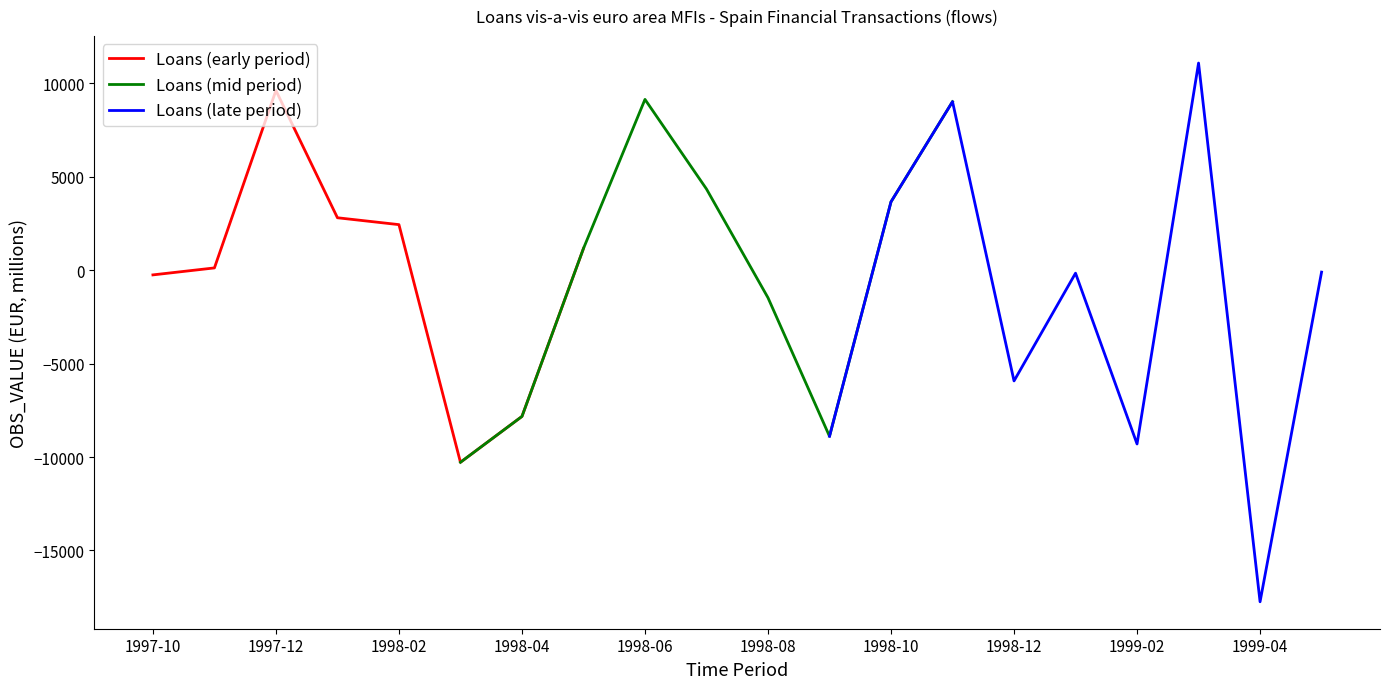

Reading right to left, what are all the values shown in this chart?

-103.9	-17746.0	11083.5	-9301.0	-161.5	-5927.0	9016.4	3657.9	-8888.3	-1476.4	4342.7	9138.3	1160.8	-7827.1	-10280.7	2436.7	2804.4	9614.3	120.2	-253.1